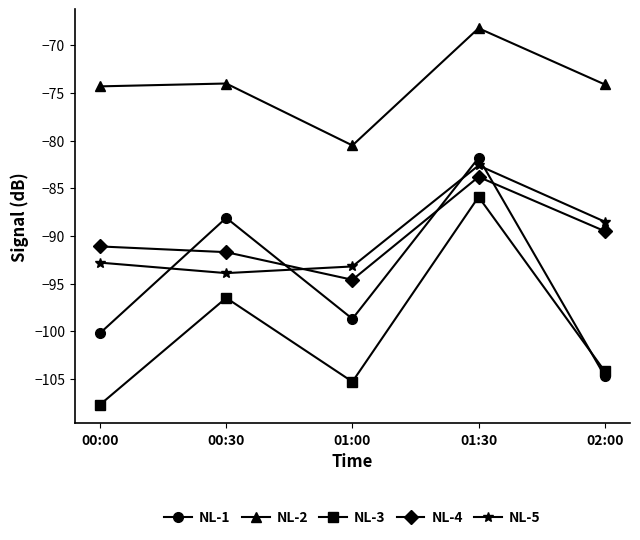

Rank the series by their maximum value, from lowest to highest.

NL-3, NL-4, NL-5, NL-1, NL-2